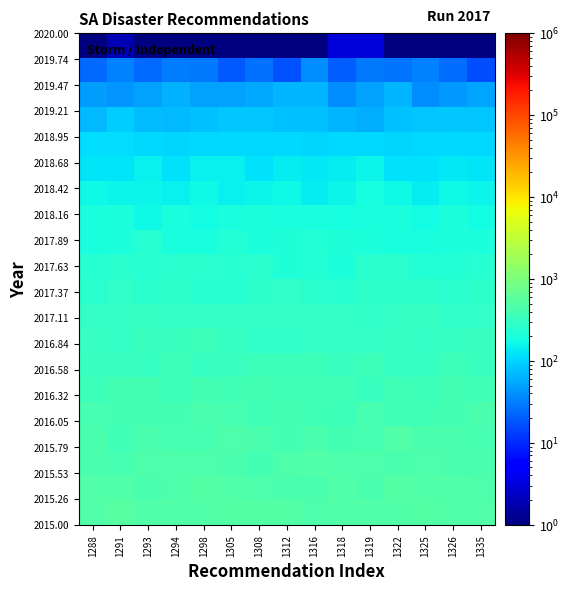

Which label corresponds to the largest value in the chart?

1291